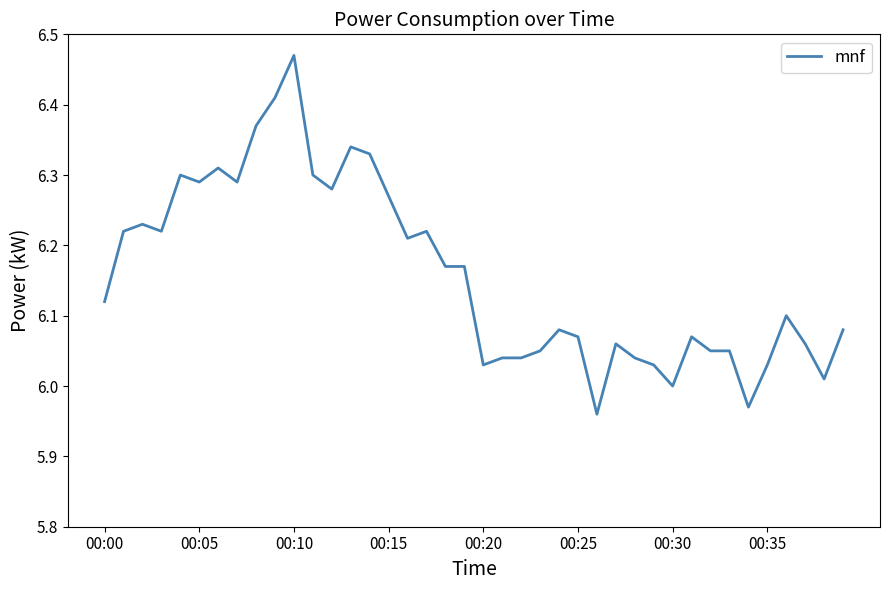

What is the difference between the maximum and minimum values?

0.5